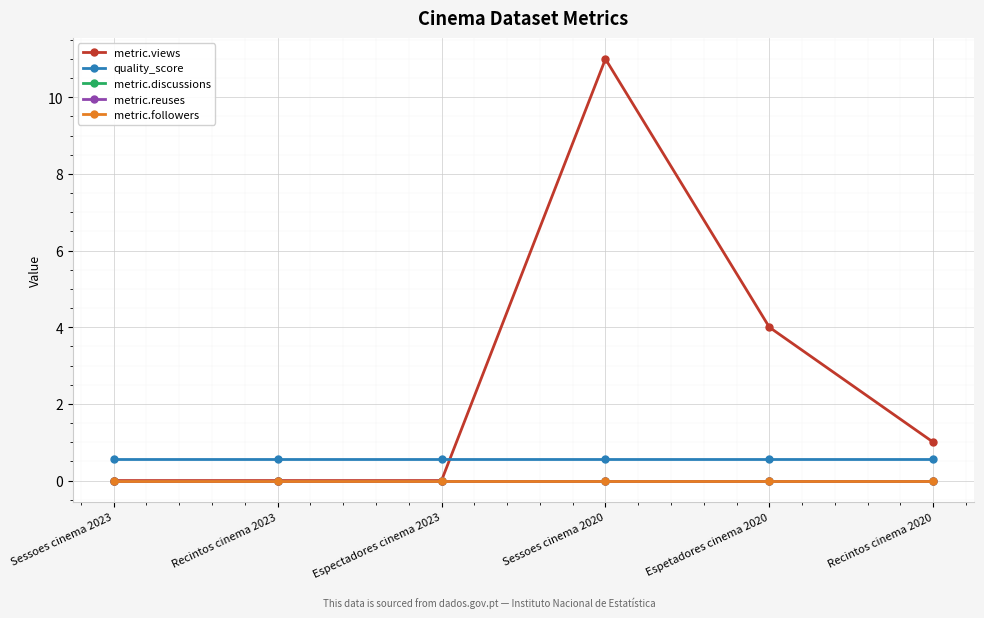

Which category has the highest value in the metric.discussions series?

Sessoes cinema 2023